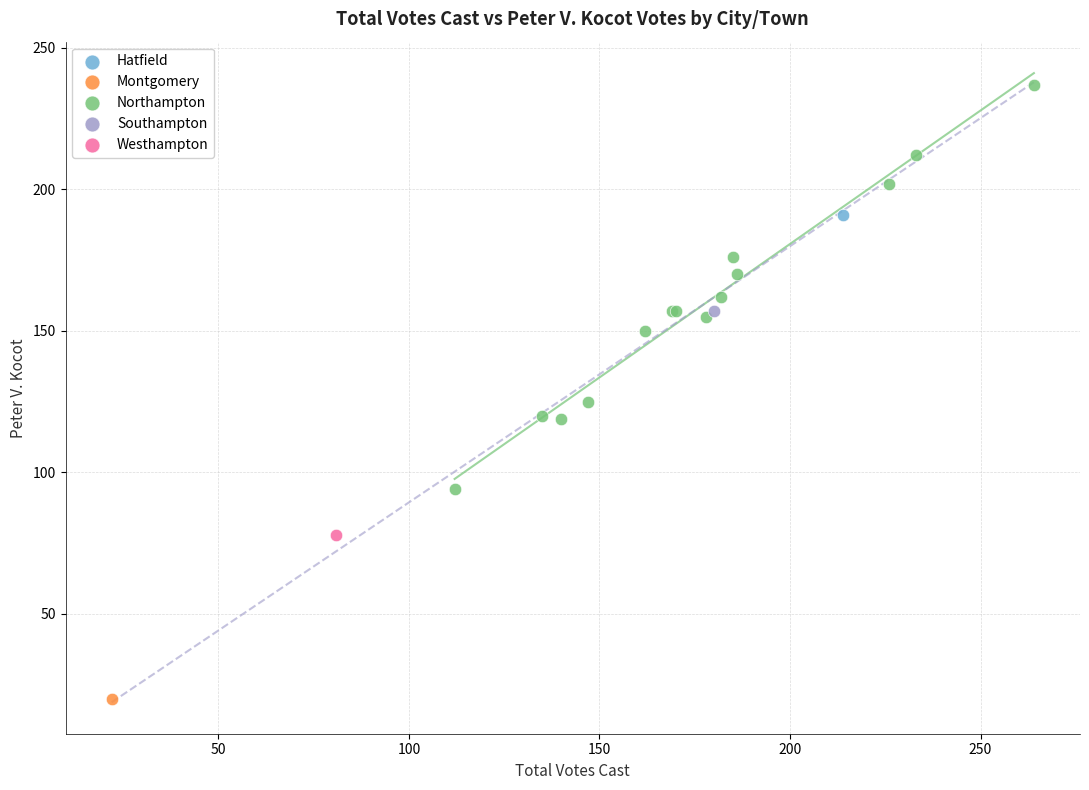

What are all the series names shown in the legend?

Hatfield, Montgomery, Northampton, Southampton, Westhampton